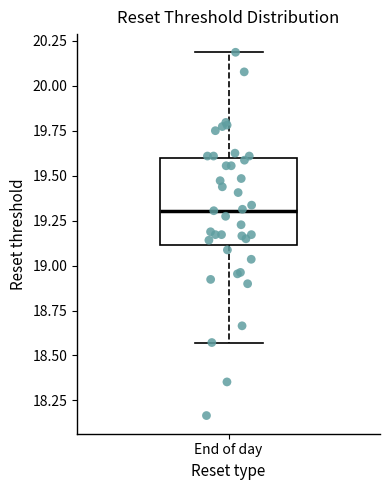

Transcribe this box plot: give where the median line is, the range the box spans, and where the two whiskers end, as read against the y-axis. The values are not printed on the chart, so give them approximately, as read against the axis.

median 19.30, box 19.10 to 19.60, whiskers 18.55 to 20.20